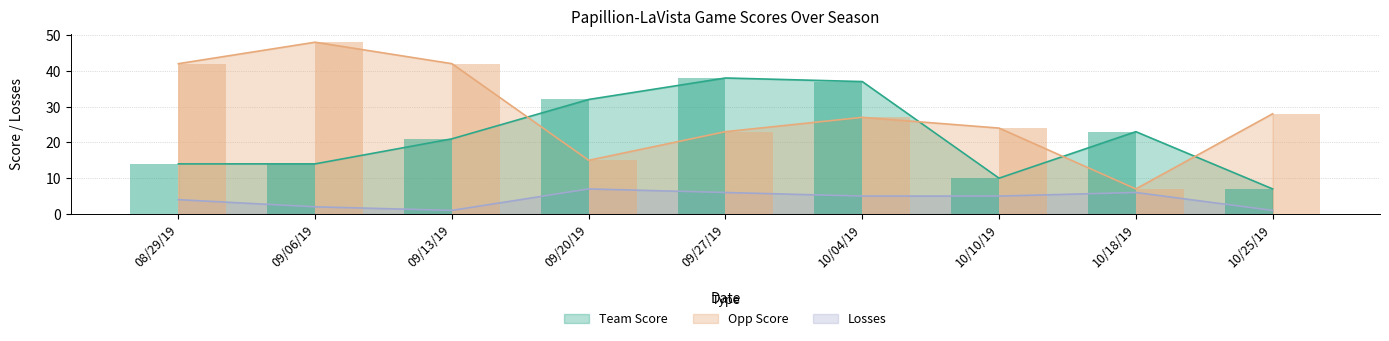

Count the number of categories in the chart.

9